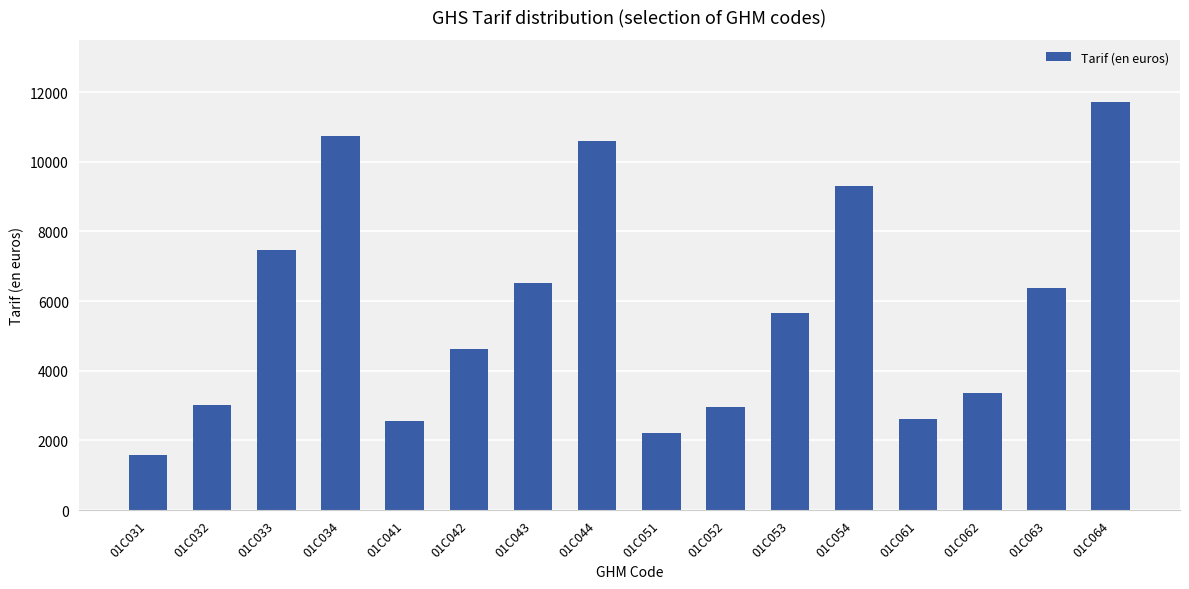

The value at 01C054 is 9306.6. True or false?

True